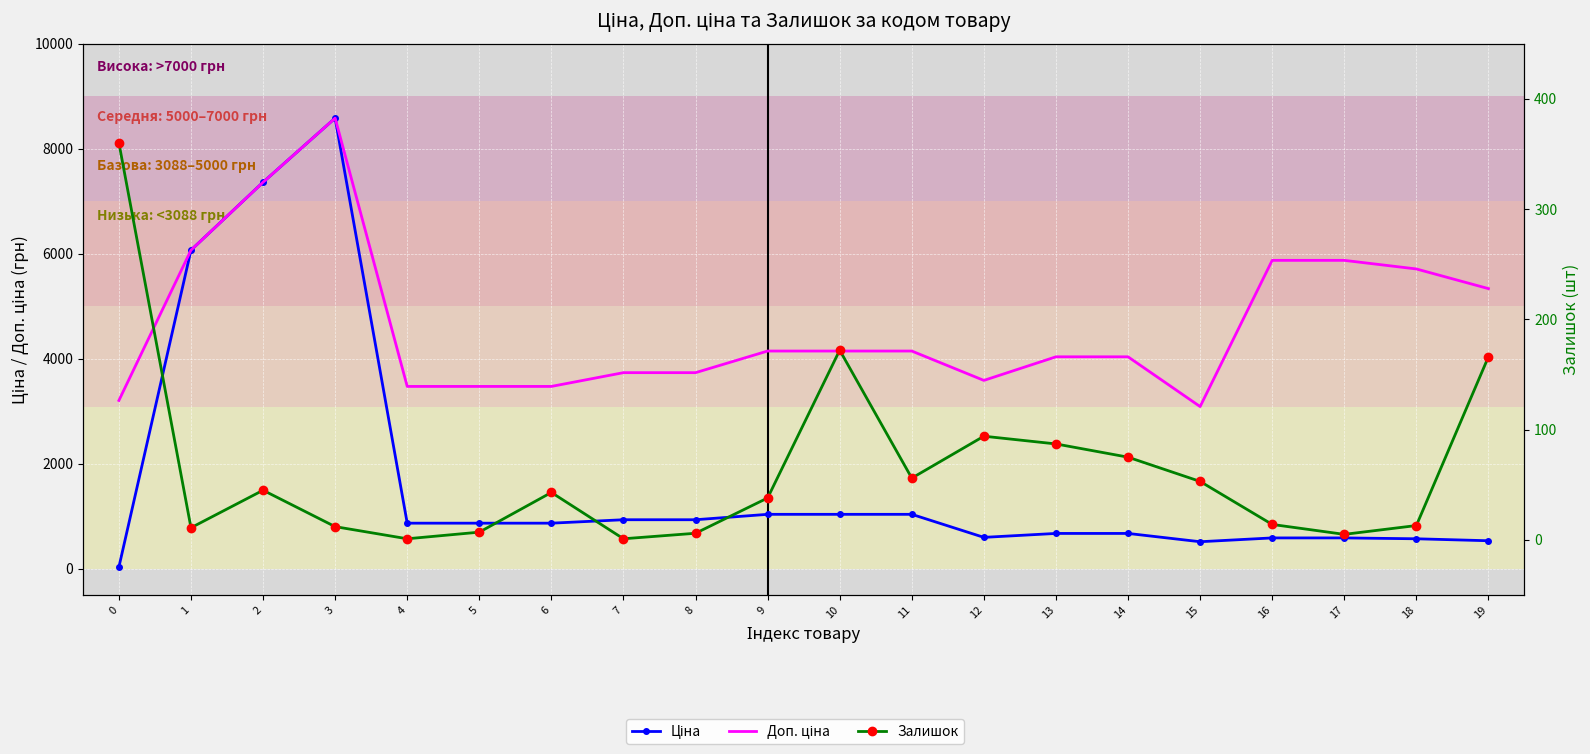

In Залишок, how many points are lower than both neighbors (excluding endpoints)?

5